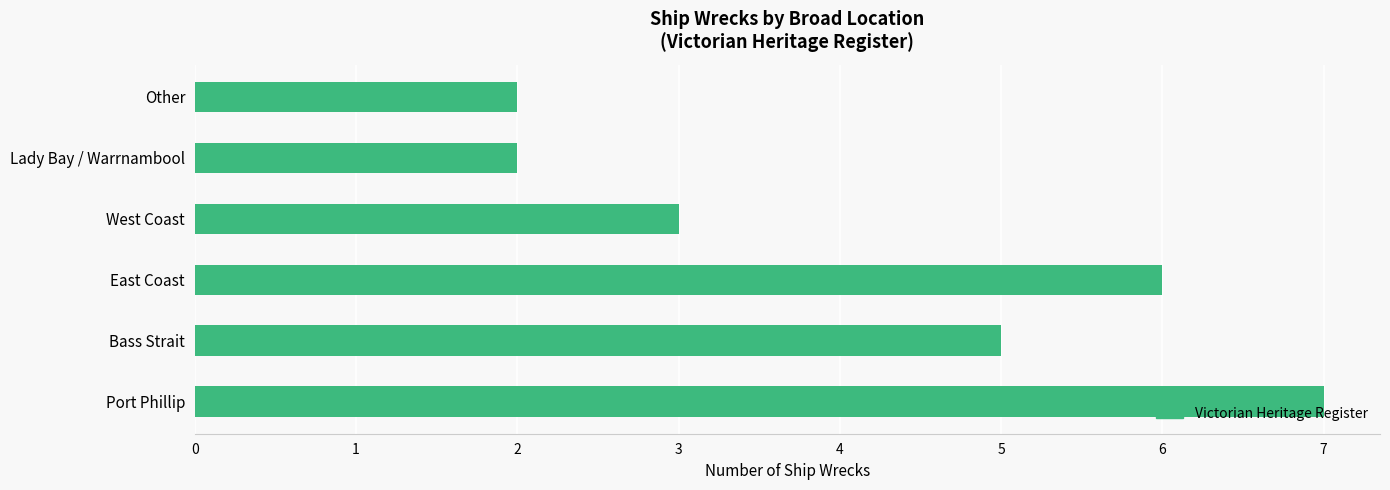

What is the maximum value shown in the chart?

7